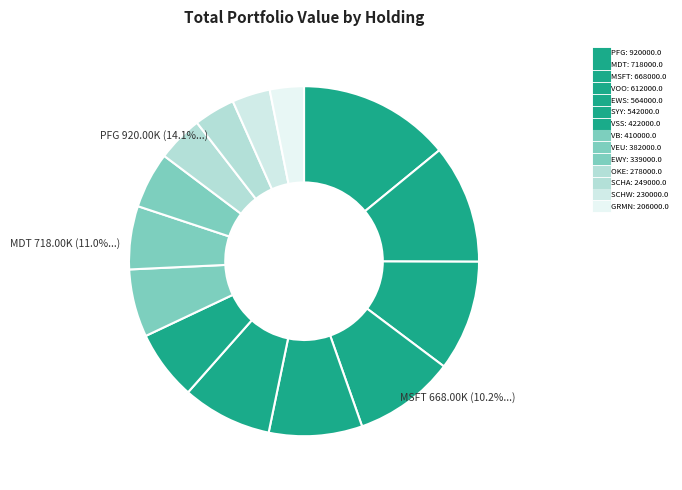

Approximately how many times larger is the value at MDT compared to EWS?

1.3